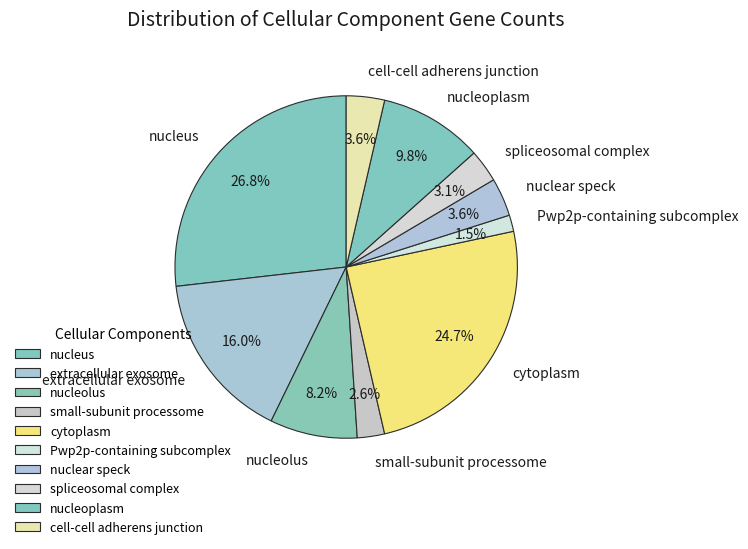

To the nearest percent, what is the difference between the largest and smallest slice percentages?

25%